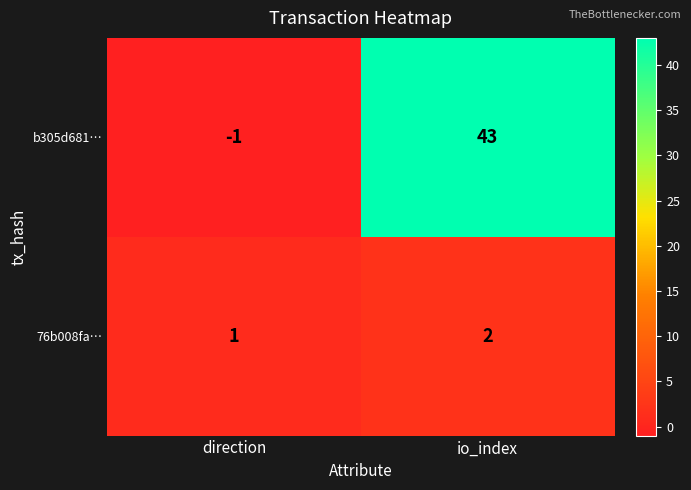

What is the sum of all 76b008fa… values?

3